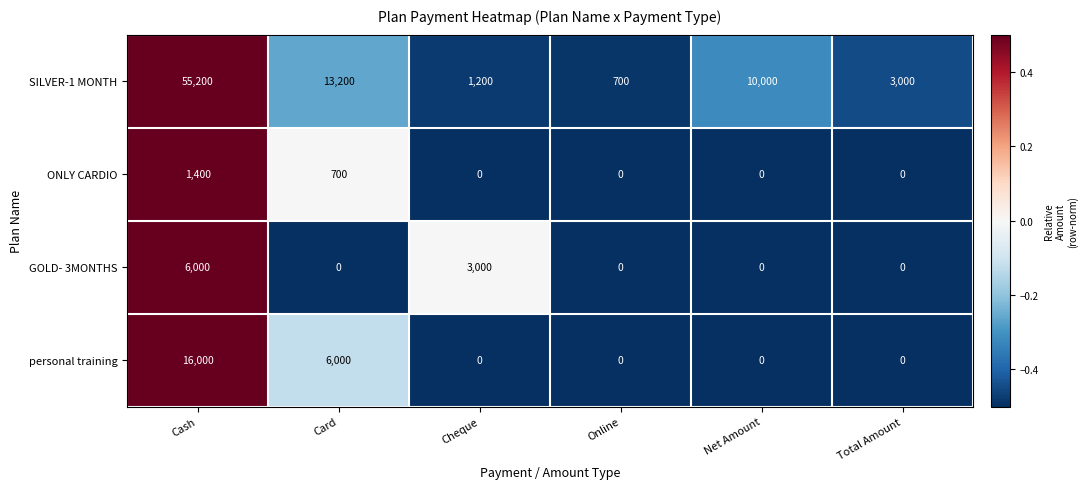

What is the total value across all series at Cash?

78600